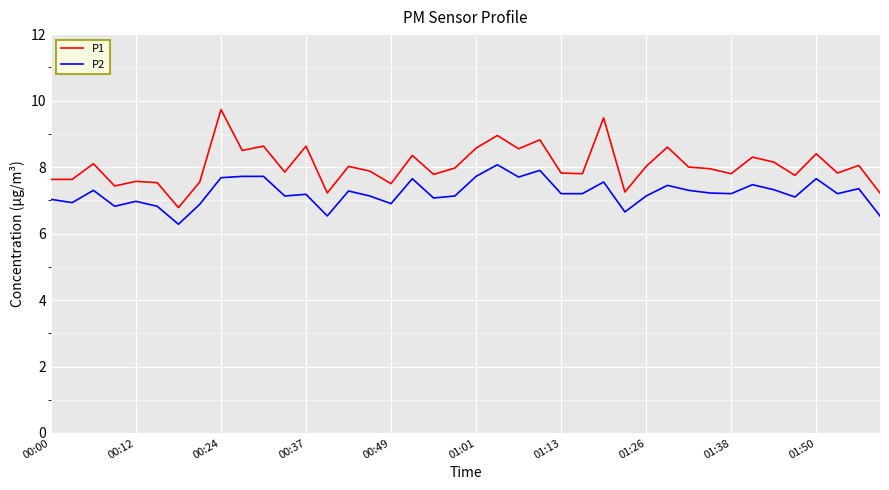

Which series has the largest total across all categories?

P1